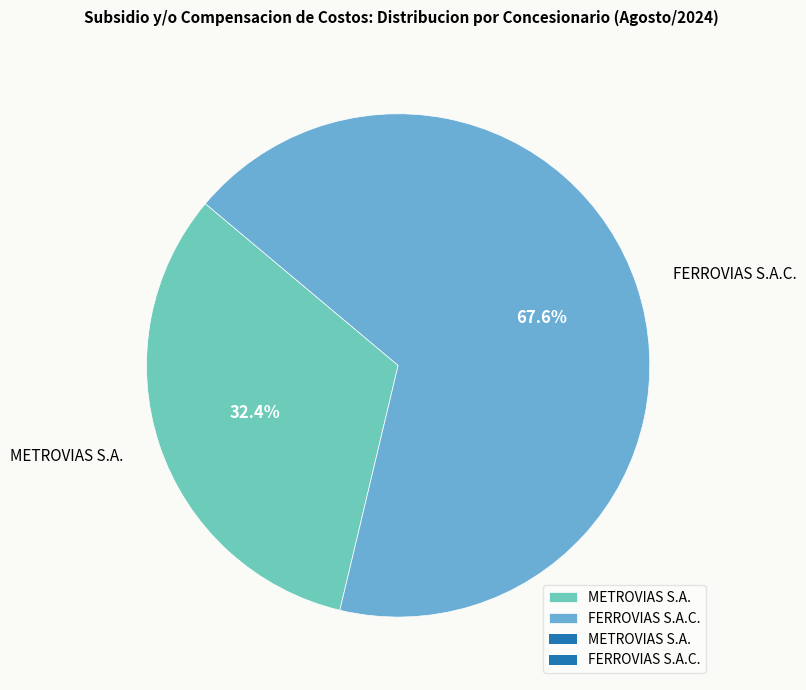

Is it true that METROVIAS S.A. is 32% of the pie?

True